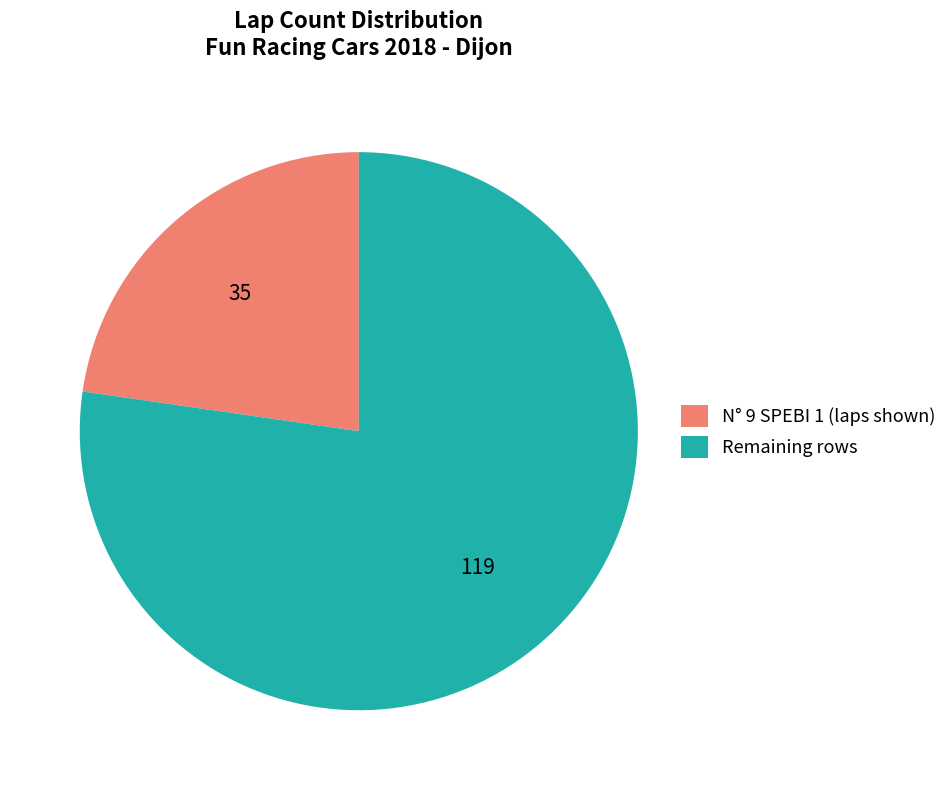

Which has a higher value, Remaining rows or N° 9 SPEBI 1 (laps shown)?

Remaining rows